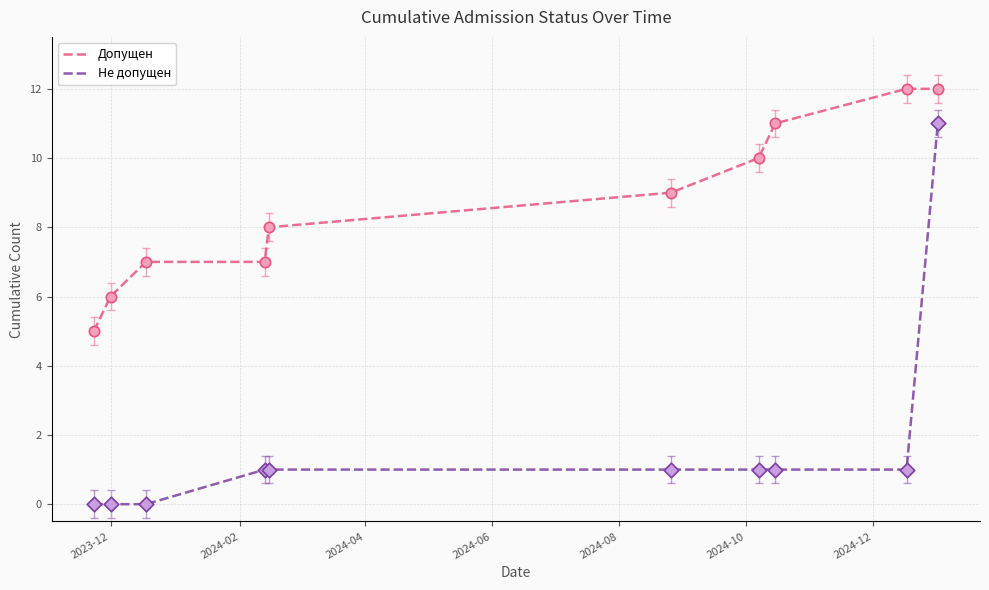

Which series has the largest total across all categories?

Допущен